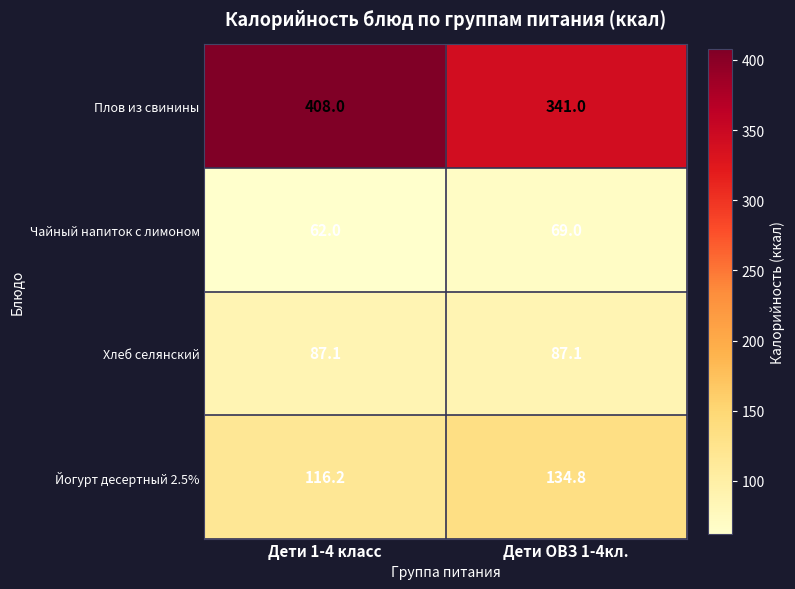

List the series in order of their peak value, highest first.

Плов из свинины, Йогурт десертный 2.5%, Хлеб селянский, Чайный напиток с лимоном